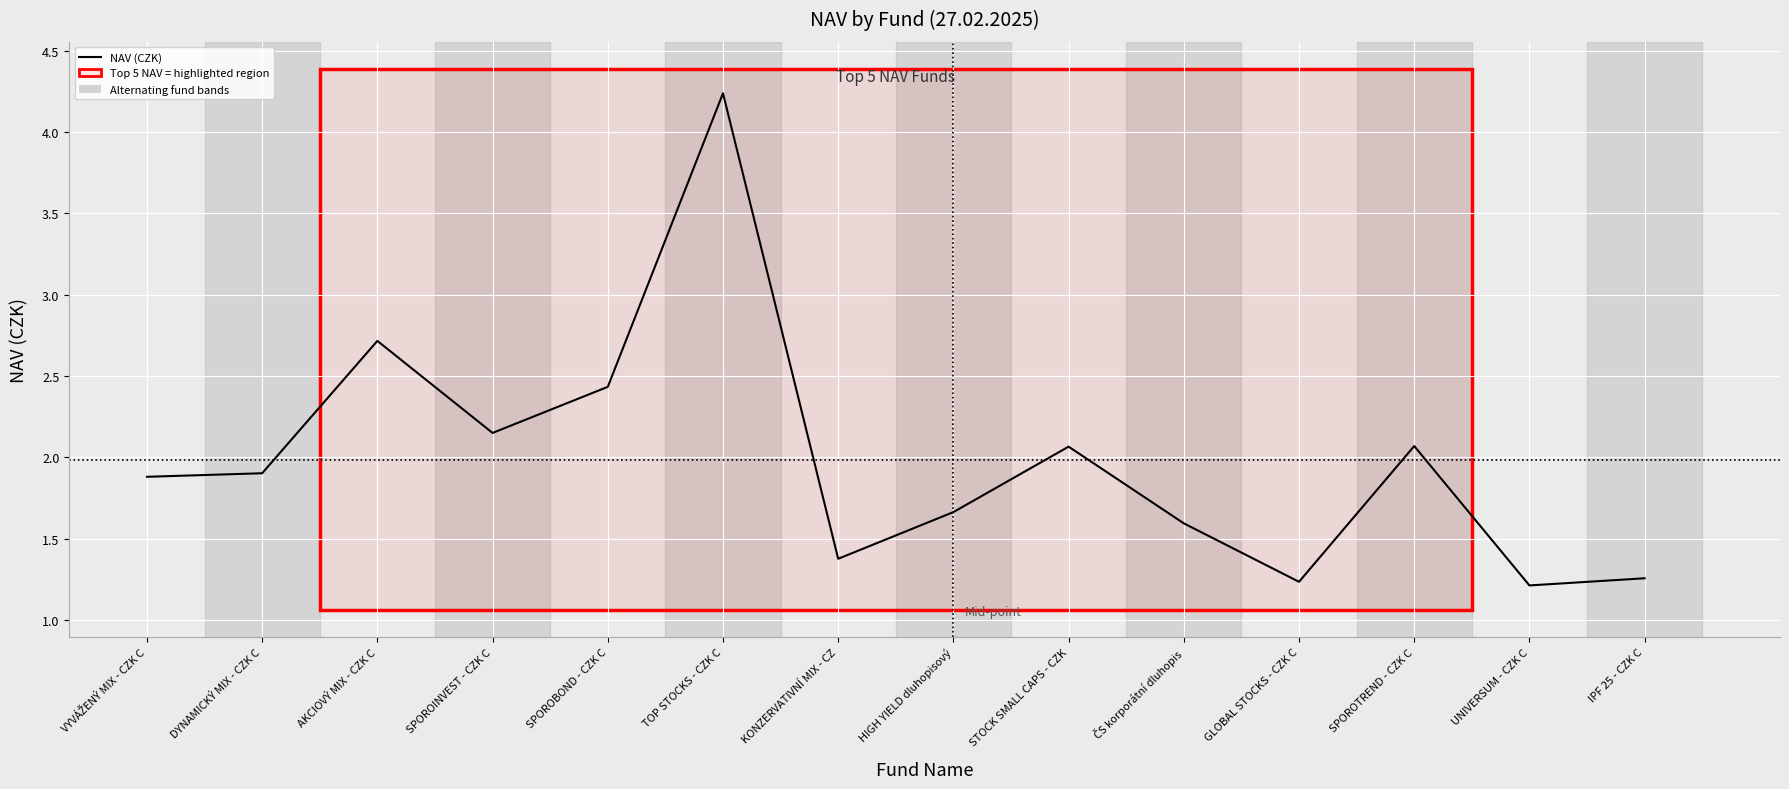

The chart shows a value of 2.7 at AKCIOVÝ MIX - CZK C. True or false?

True